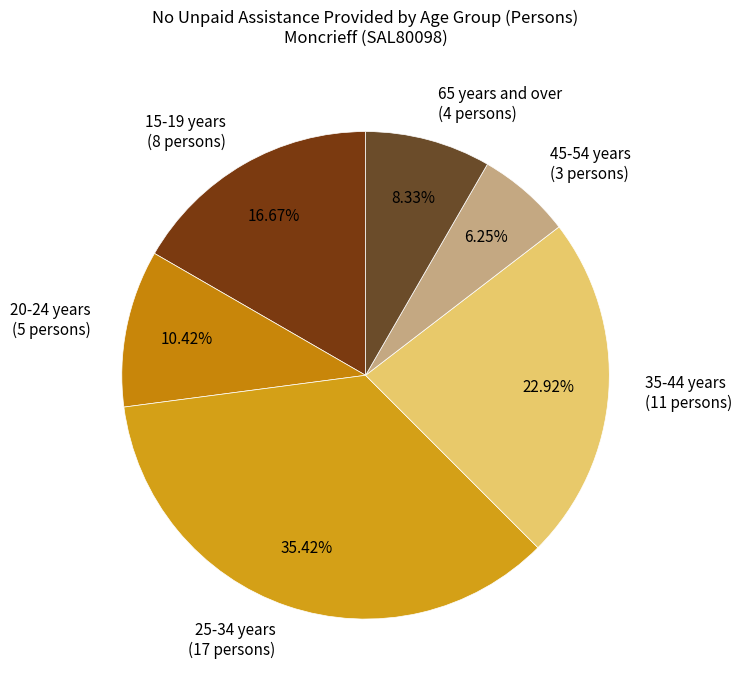

Approximately how many times larger is the value at 65 years and over (4 persons) compared to 45-54 years (3 persons)?

1.3